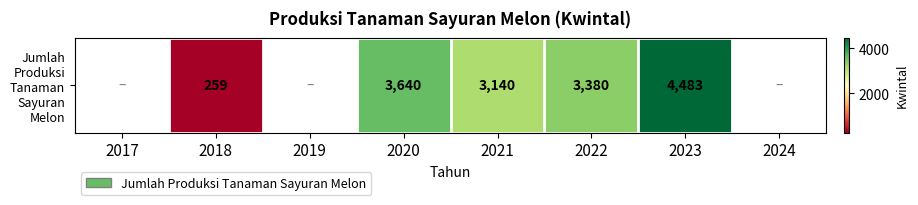

Count the values in the range 259 to 4483.

5